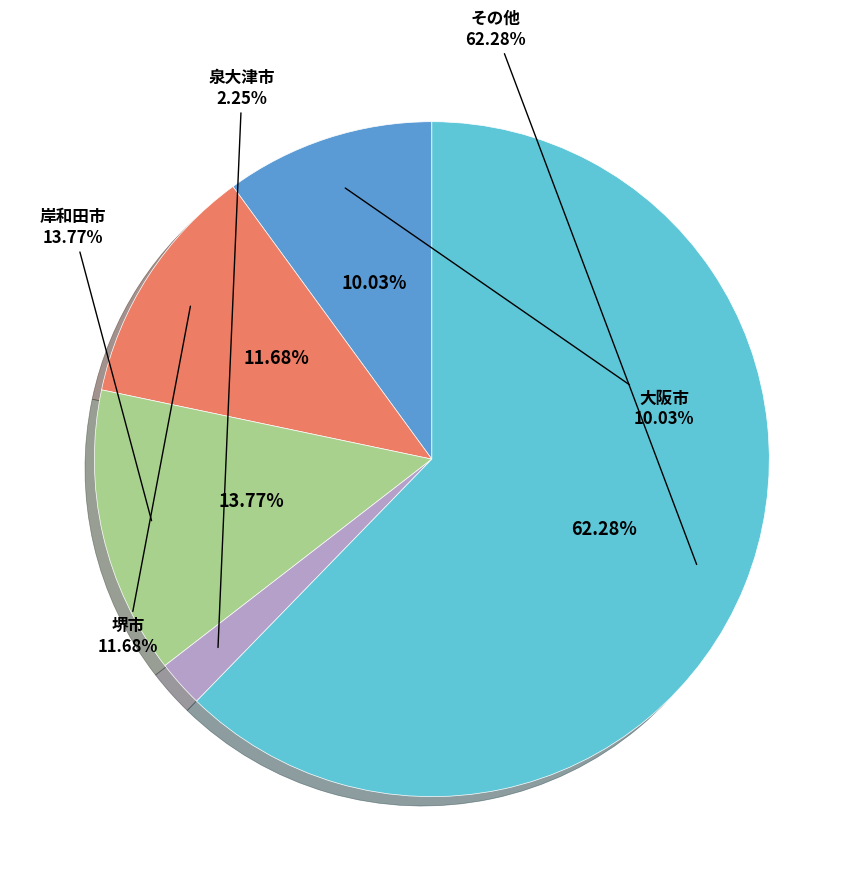

Between その他 and 泉大津市, which is larger?

その他